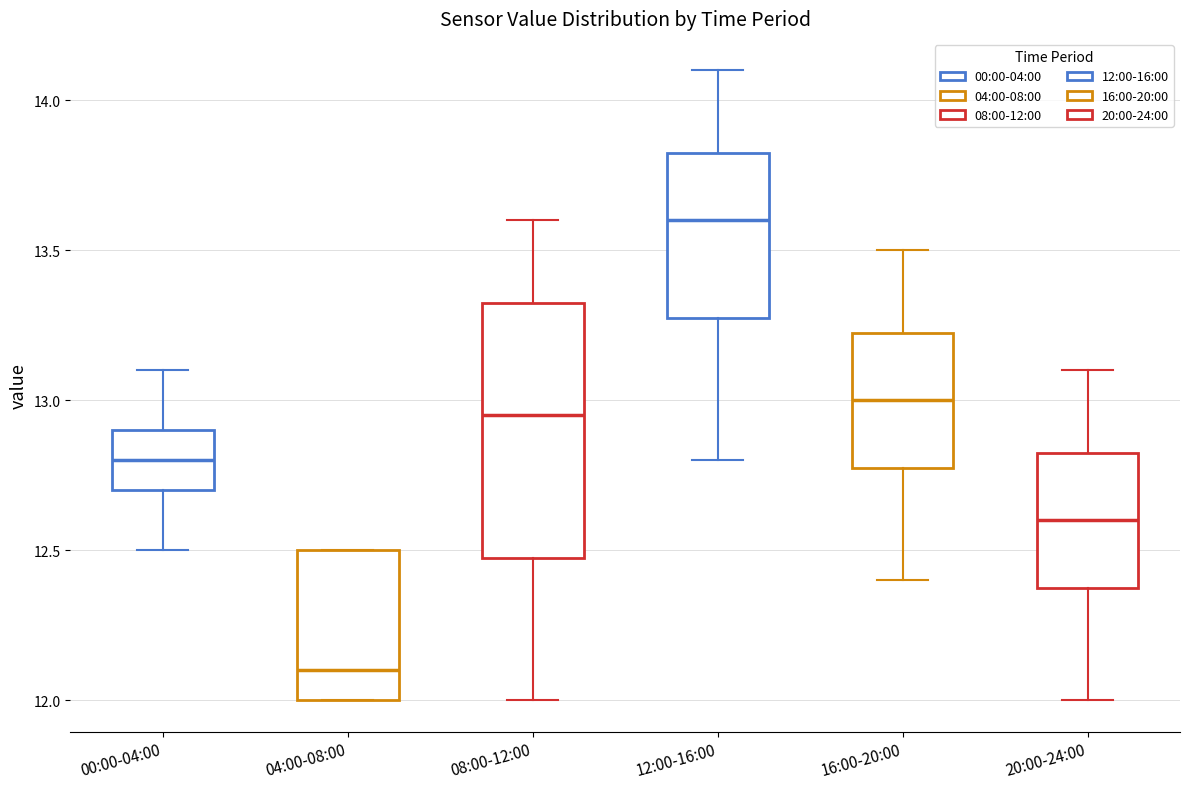

Where does the median line of the box for 08:00-12:00 sit on the y-axis? The values are not printed on the chart, so give them approximately, as read against the axis.

12.95